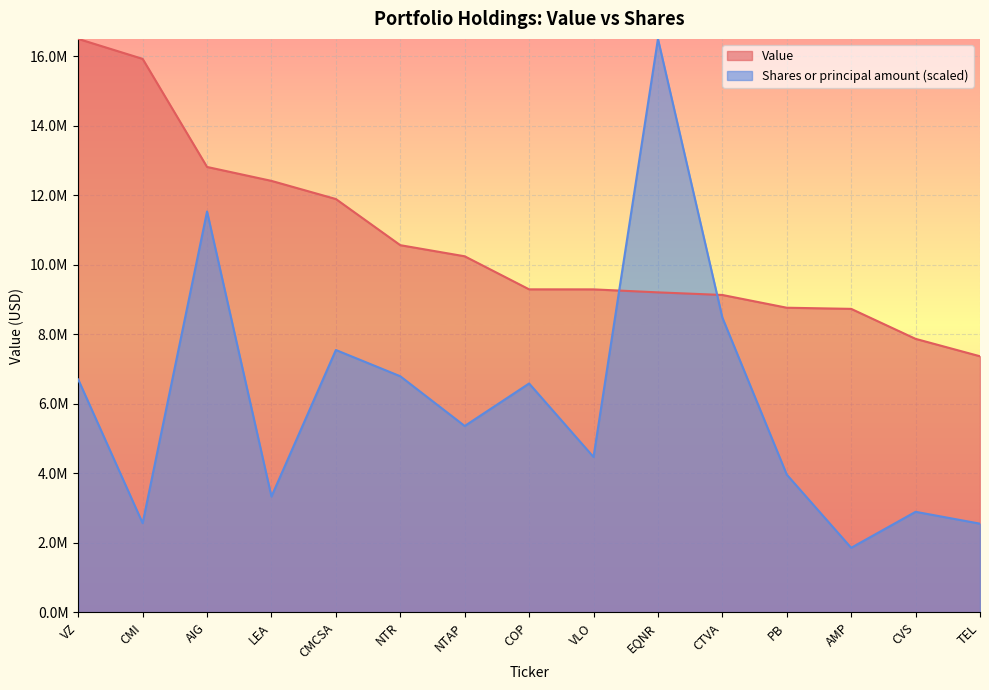

How many intersections are there between Shares or principal amount and Value?

2